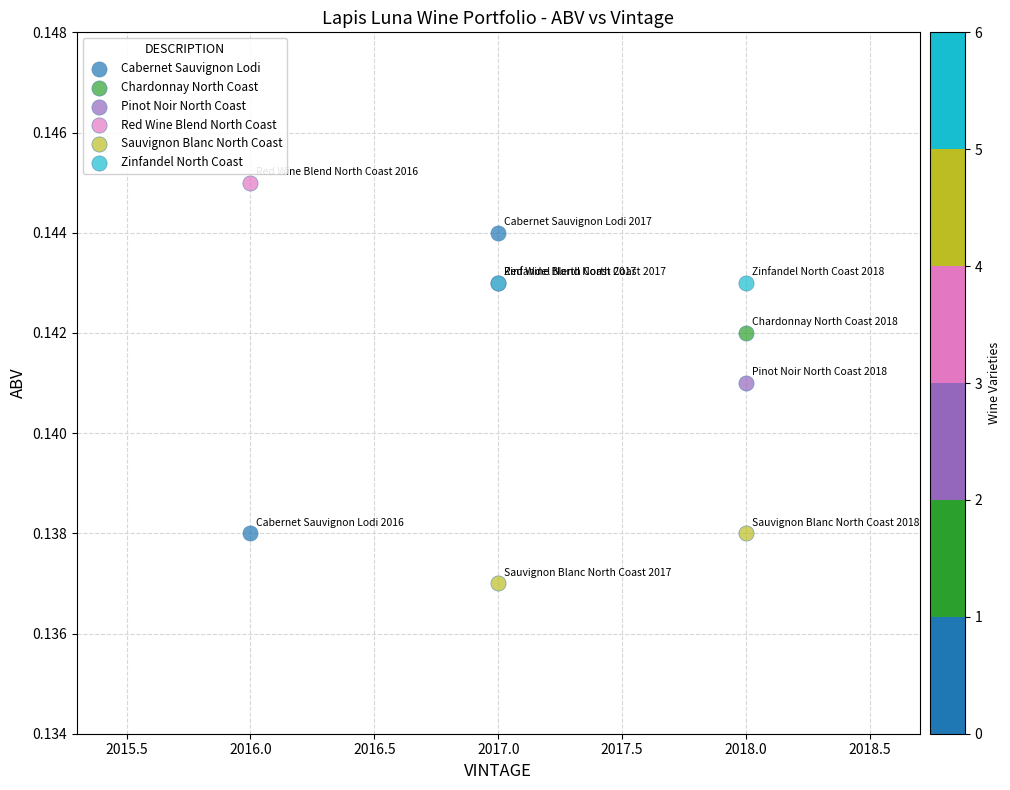

What are all the series names shown in the legend?

Cabernet Sauvignon Lodi, Chardonnay North Coast, Pinot Noir North Coast, Red Wine Blend North Coast, Sauvignon Blanc North Coast, Zinfandel North Coast